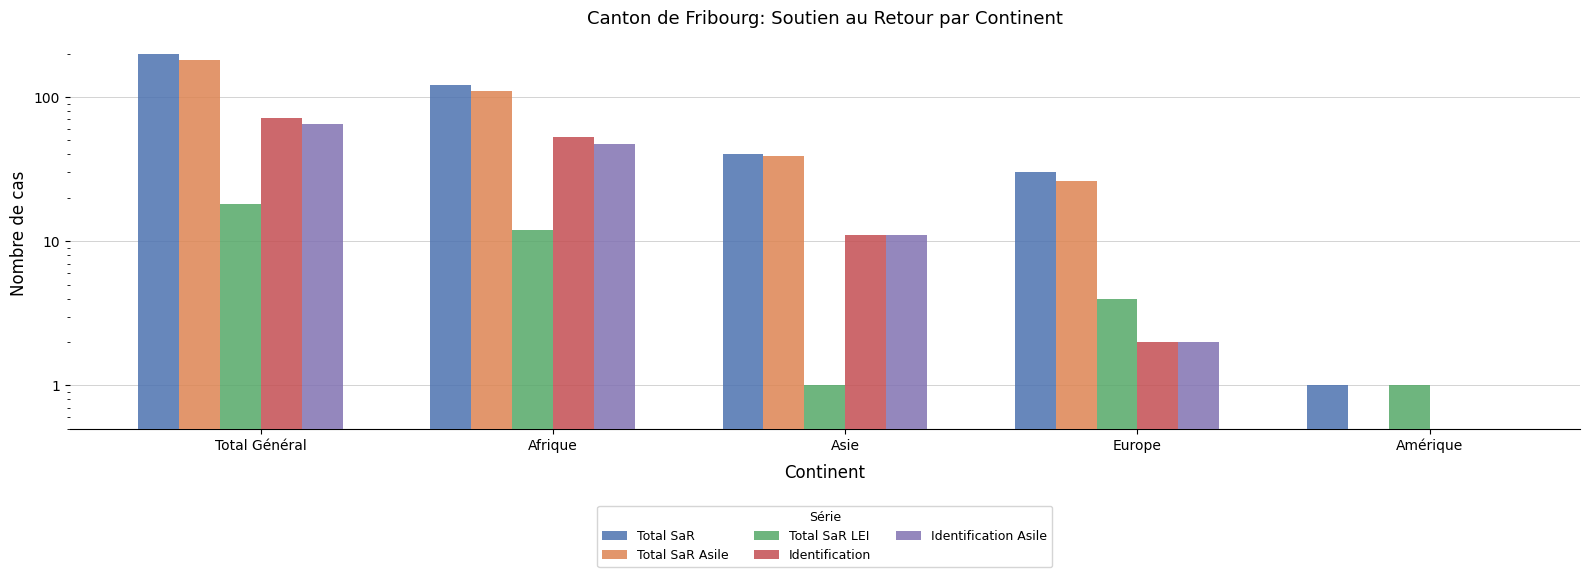

At which category is the sum across all series the highest?

Total Général